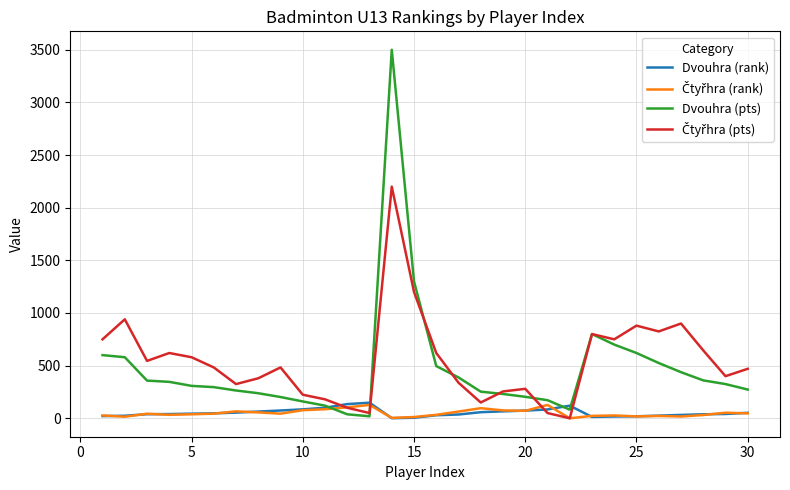

Which series has the largest range (max minus min)?

Dvouhra (pts)